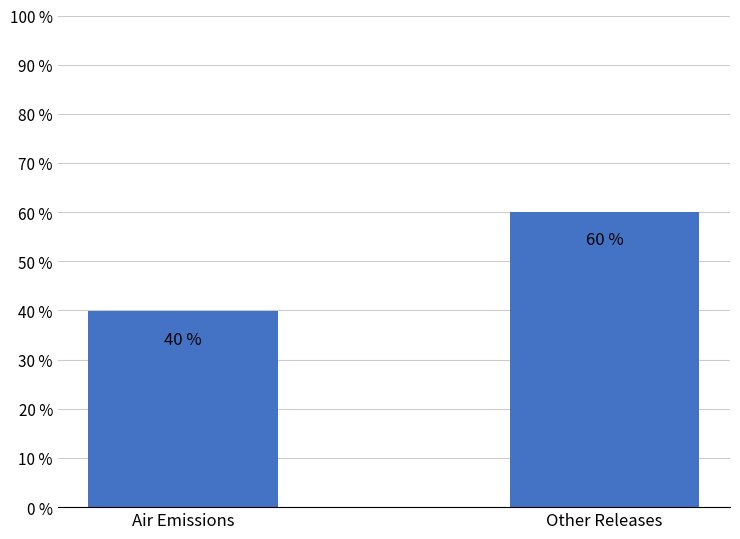

What is the change in value from Air Emissions to Other Releases?

+20.2